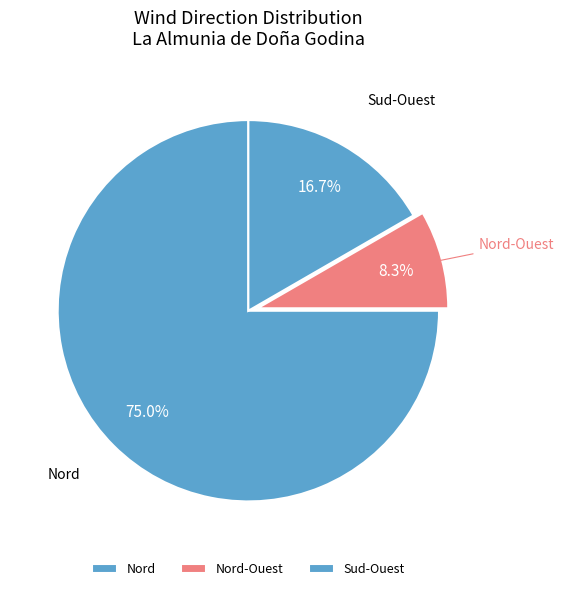

Which slice is the largest?

Nord